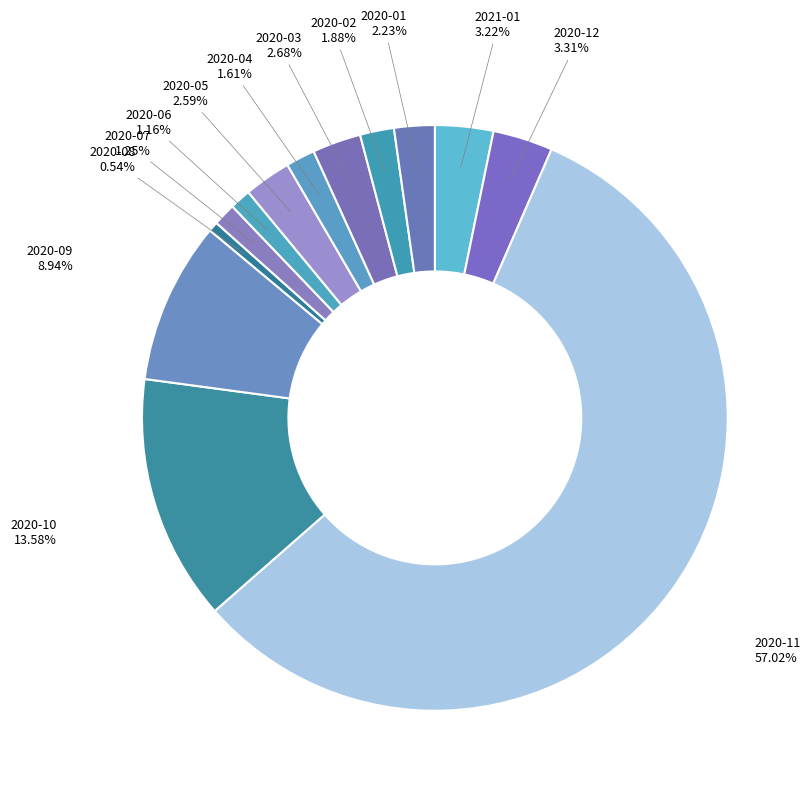

How much of the chart is everything except 2020-11?

43.0%